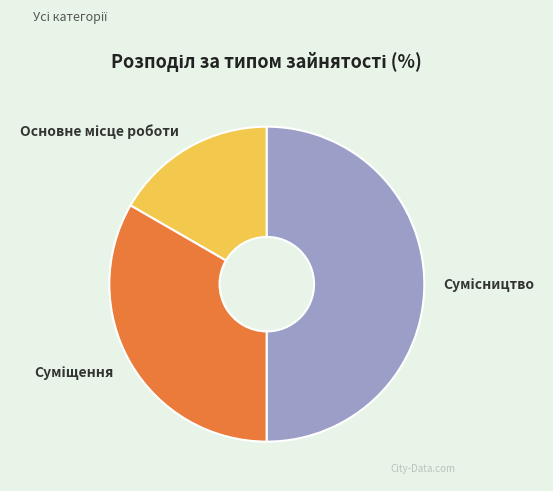

True or false: Сумісництво accounts for 58% of the total.

False